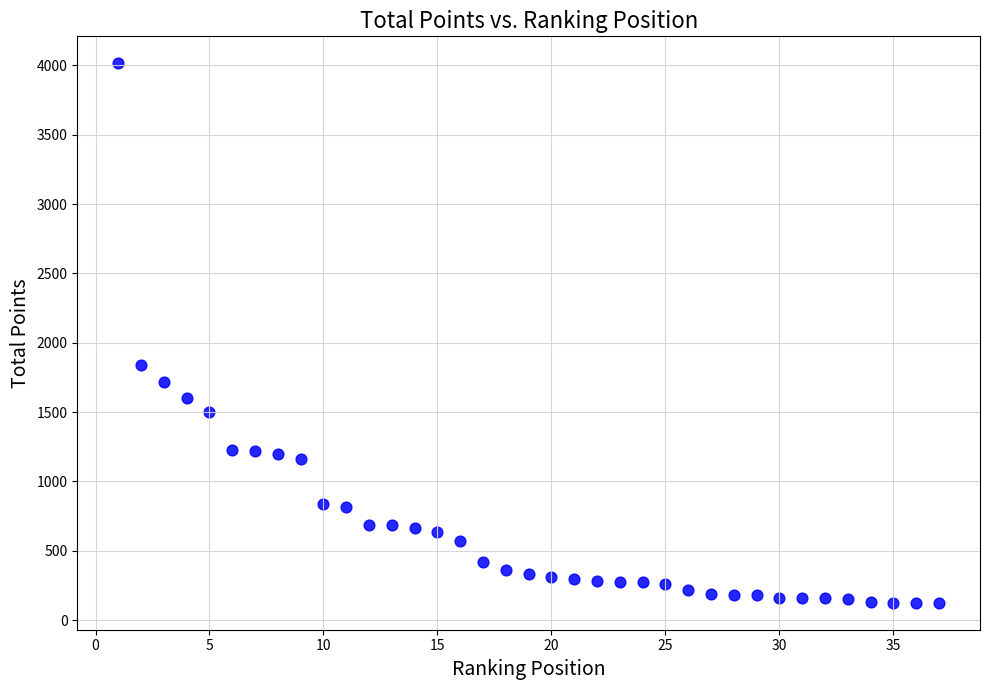

What is the range of X values (max minus min)?

36